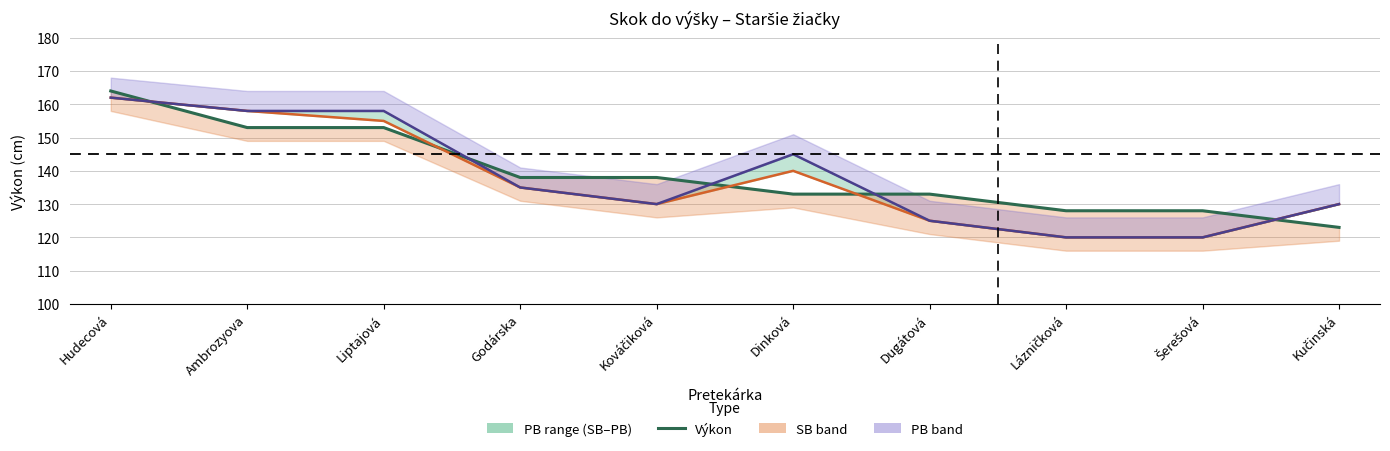

Rank the categories by value from lowest to highest.

Kučinská, Lázničková, Šerešová, Dinková, Dugátová, Godárska, Kováčiková, Ambrozyova, Liptajová, Hudecová